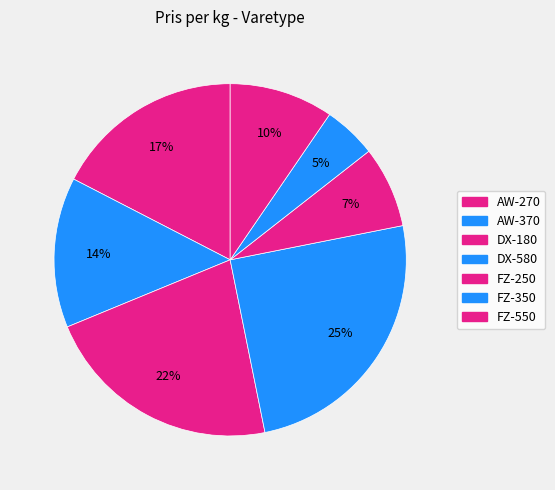

To the nearest percent, what is the combined percentage of AW-370 and DX-580?

39%